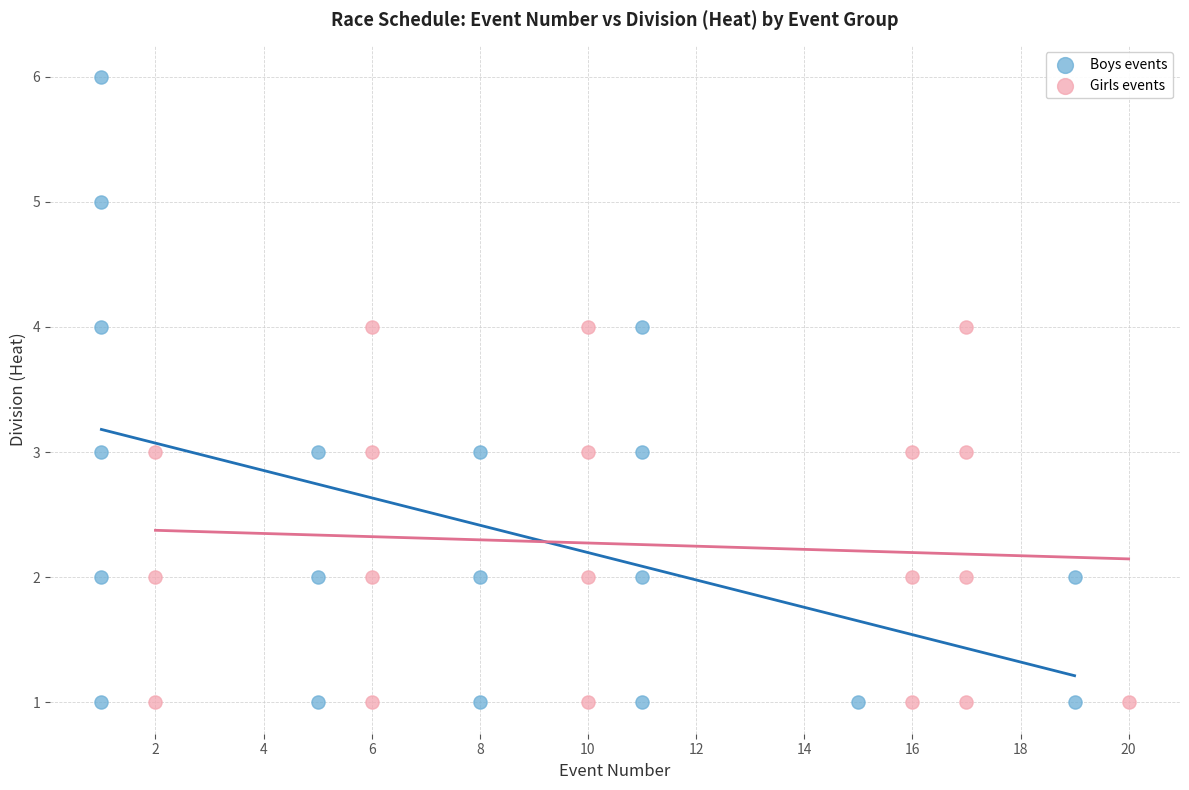

Which series has the widest spread of Y values?

Boys events